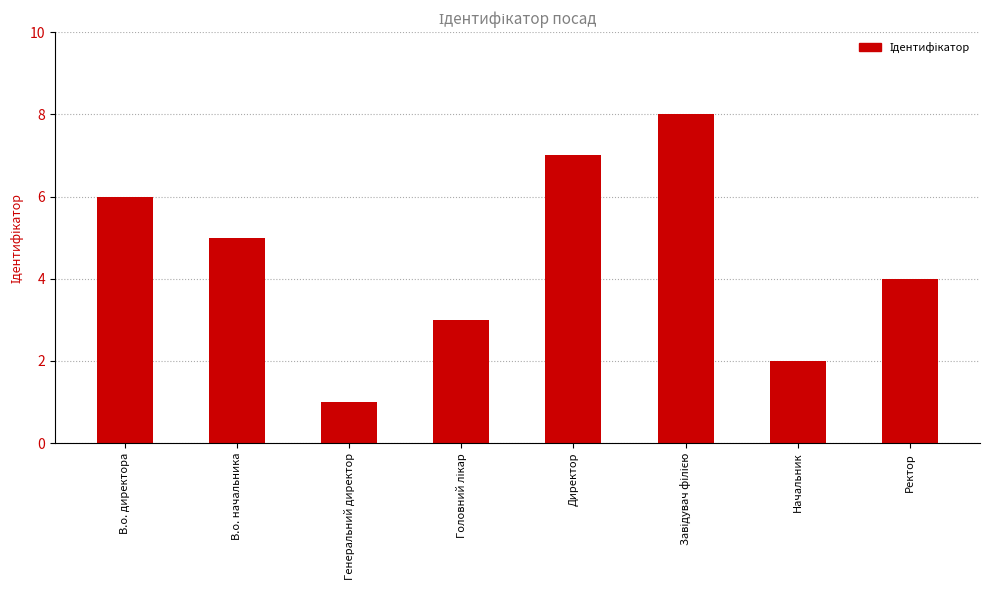

True or false: the data shows 8 at В.о. начальника.

False